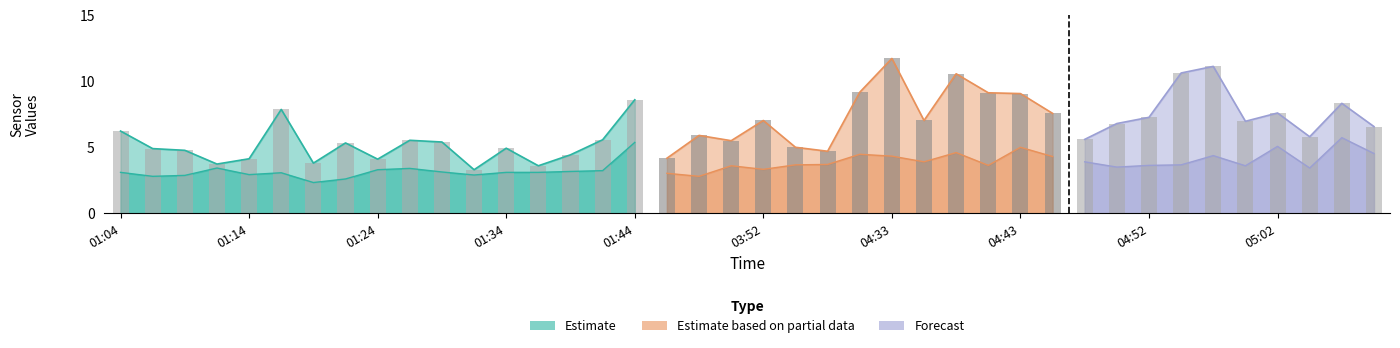

How many data points does each series have?

40